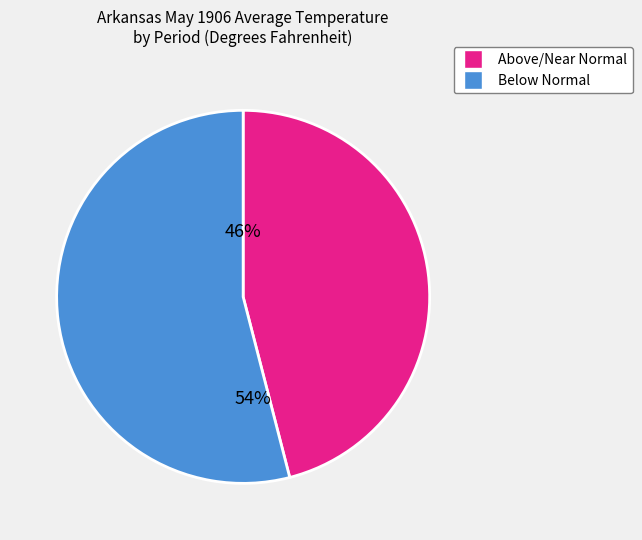

To the nearest percent, what is the difference between the largest and smallest slice percentages?

8%